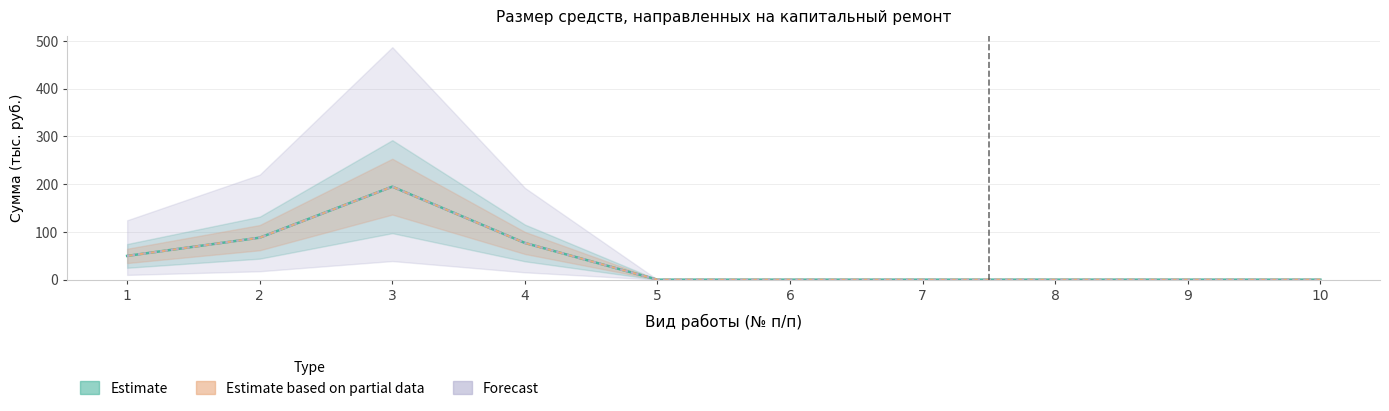

What are all the series names shown in the legend?

Estimate, Estimate based on partial data, Forecast